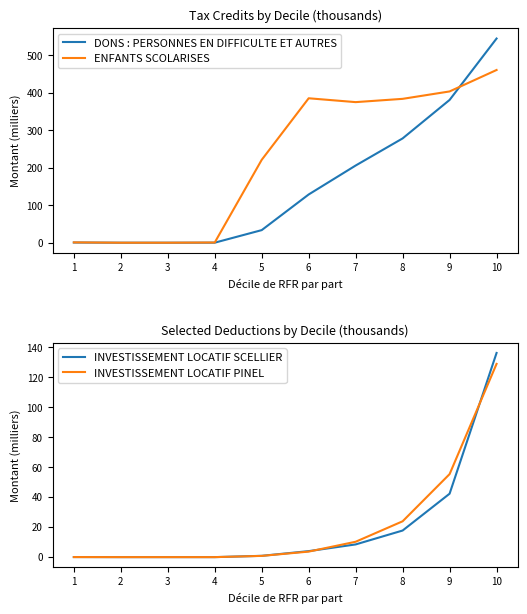

Reading right to left, extract all data points from this chart.

DONS : PERSONNES EN DIFFICULTE ET AUTRES: 545.2	381.3	278.5	206.1	128.8	33.6	0.1	0.0	0.0	0.5
ENFANTS SCOLARISES: 461.2	404.0	384.2	375.4	385.7	221.4	0.6	0.0	0.0	0.9
INVESTISSEMENT LOCATIF SCELLIER: 136.3	42.3	17.8	8.5	4.0	0.9	0.0	0.0	0.0	0.1
INVESTISSEMENT LOCATIF PINEL: 129.0	55.4	23.9	10.3	3.7	0.8	0.0	0.0	0.0	0.0